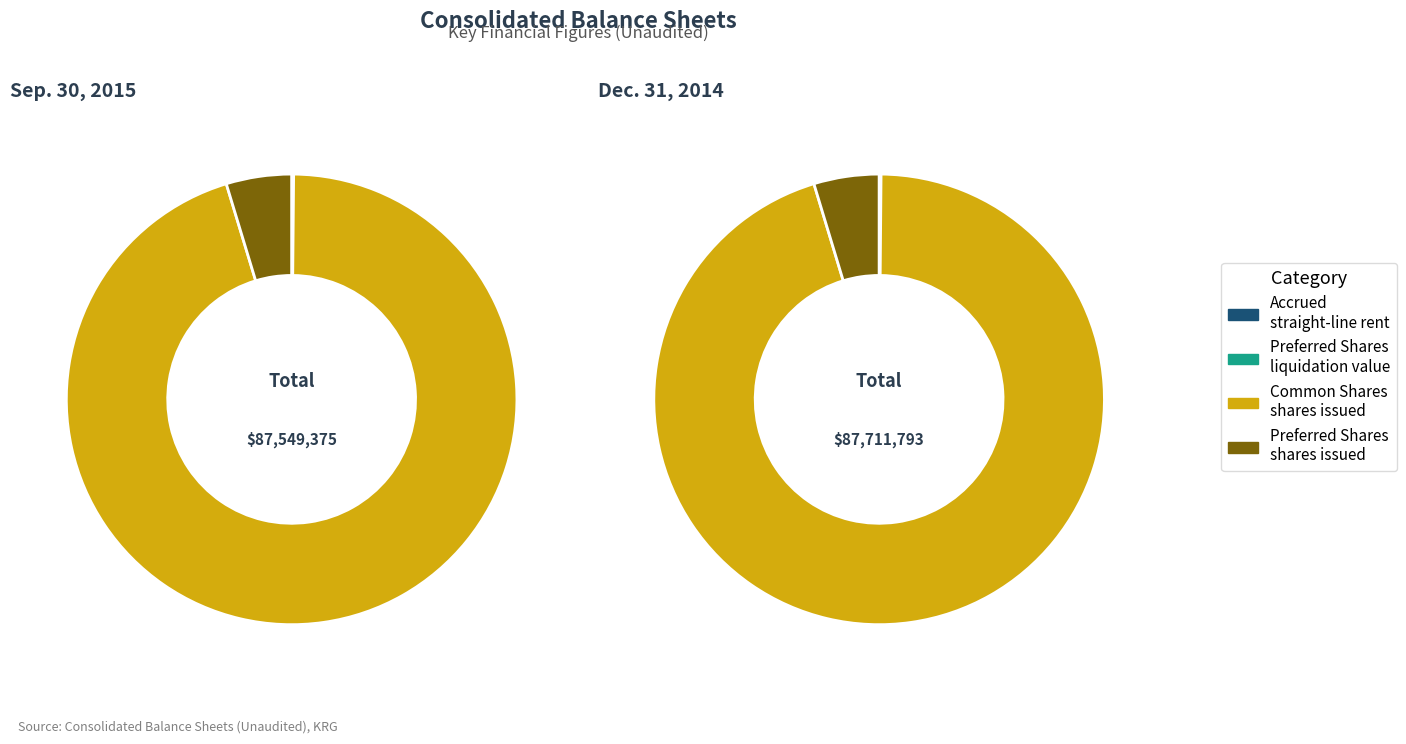

To the nearest percent, what portion does Sep. 30, 2015 represent?

50%